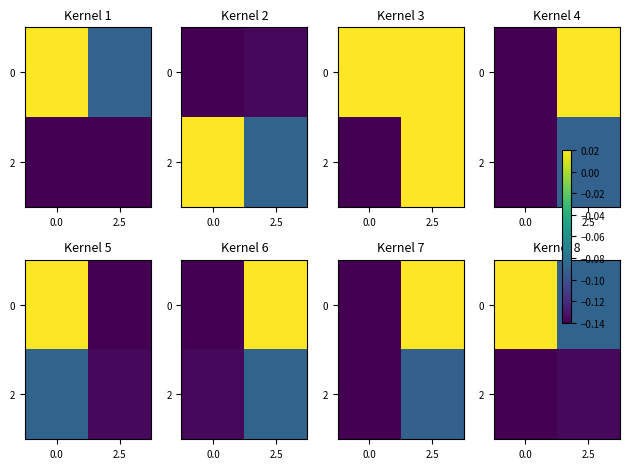

How many categories are shown in the chart?

2